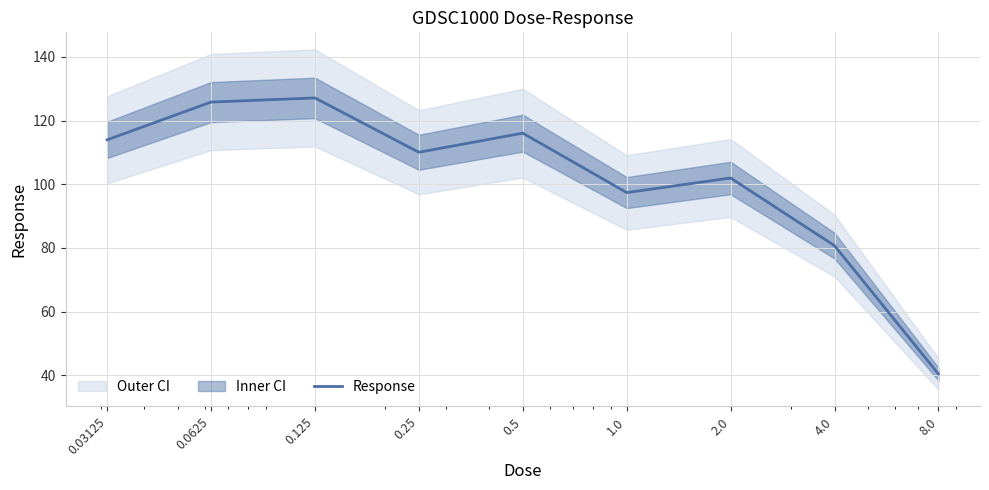

Reading left to right, list all the values displayed in this chart.

0.03125=113.9	0.0625=125.8	0.125=127.1	0.25=110.0	0.5=116.0	1.0=97.4	2.0=102.0	4.0=80.7	8.0=40.4